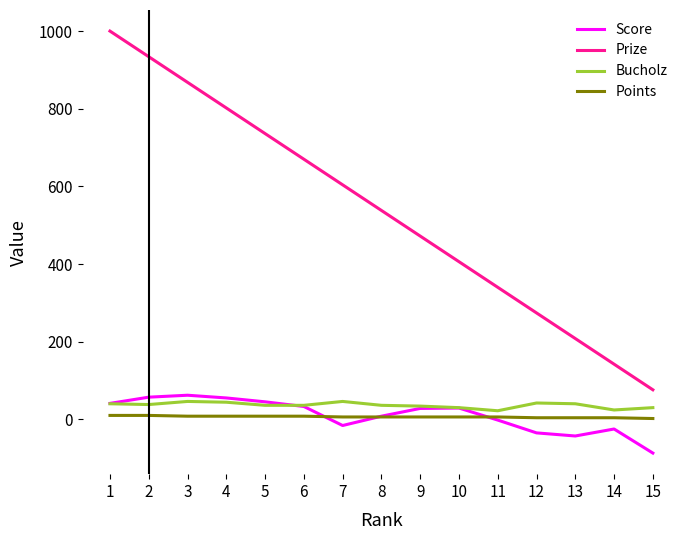

At which label does Prize first exceed 538?

1